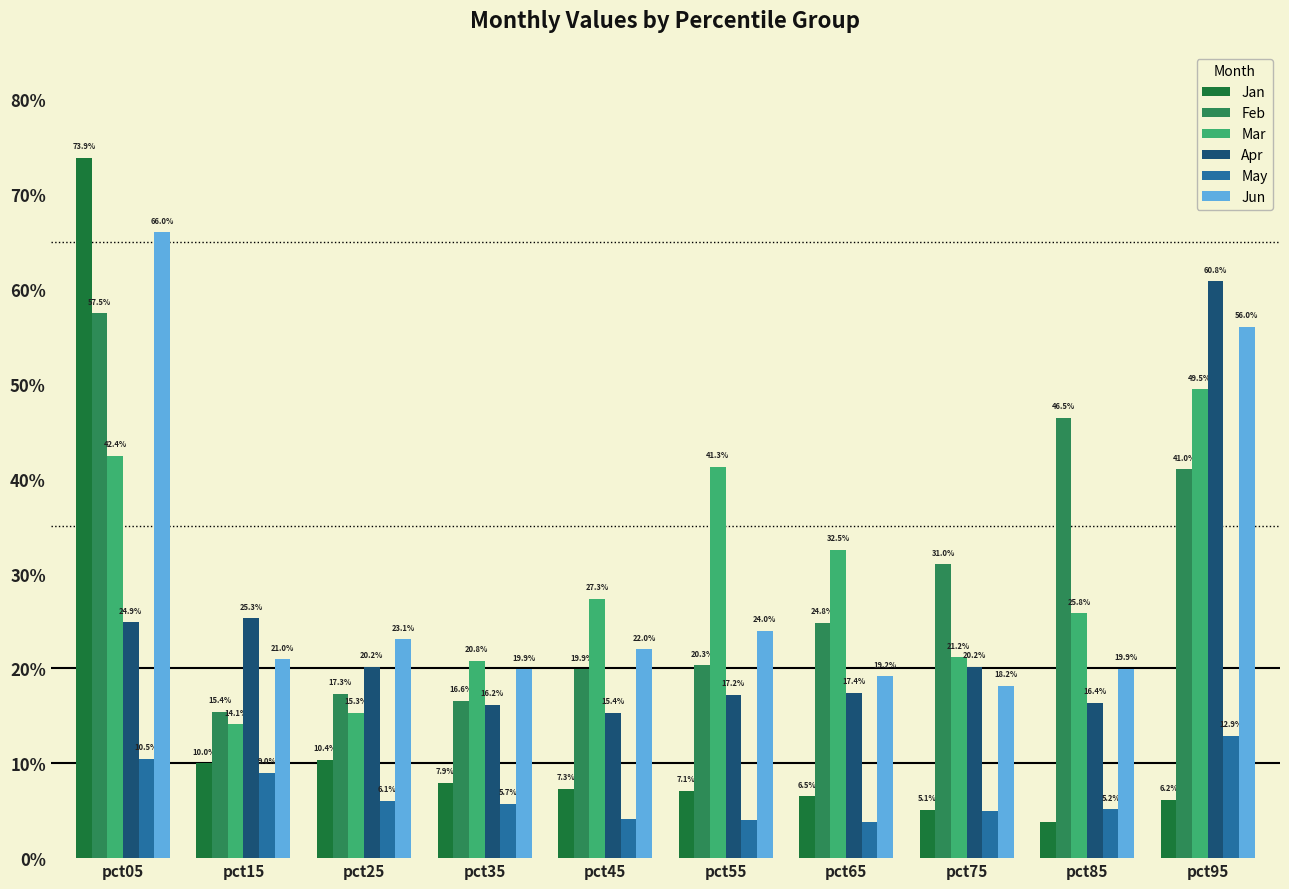

Does the chart contain any negative values?

No